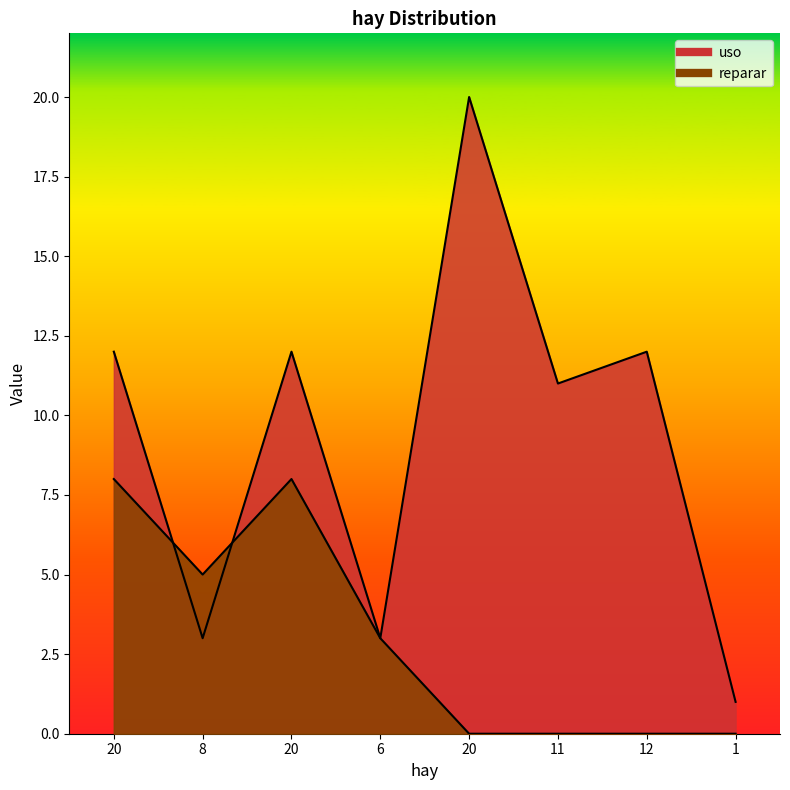

True or false: uso and reparar cross at least once.

True